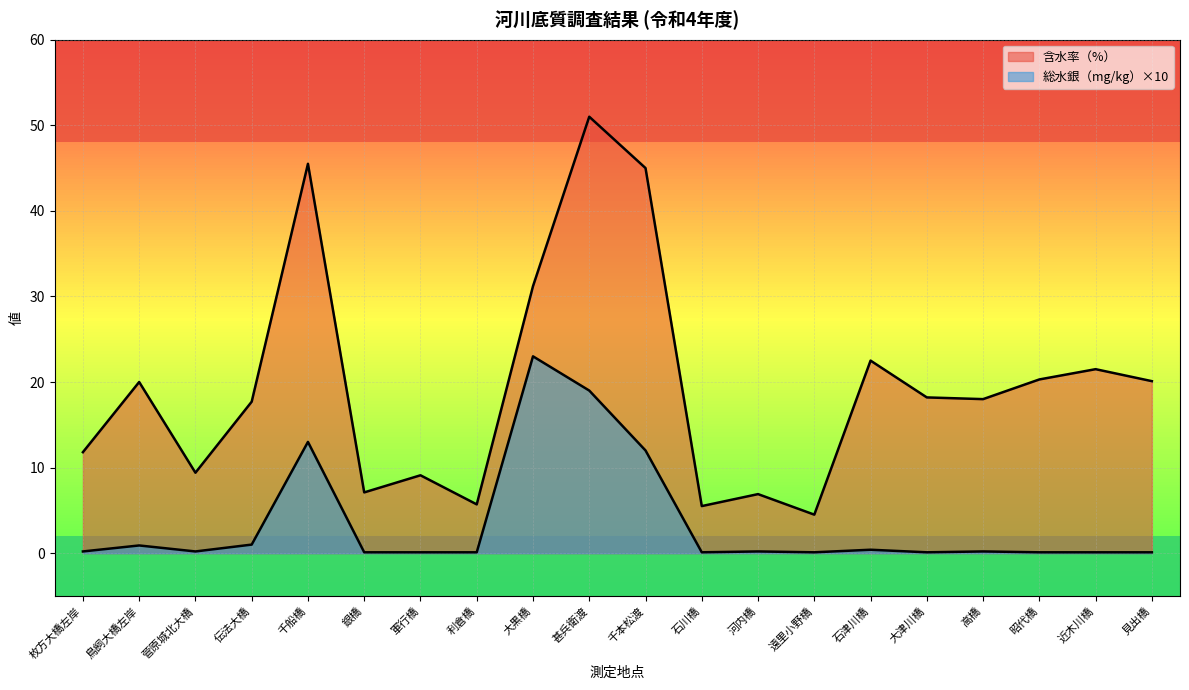

True or false: 含水率（%） and 総水銀（mg/kg） intersect in this chart.

False